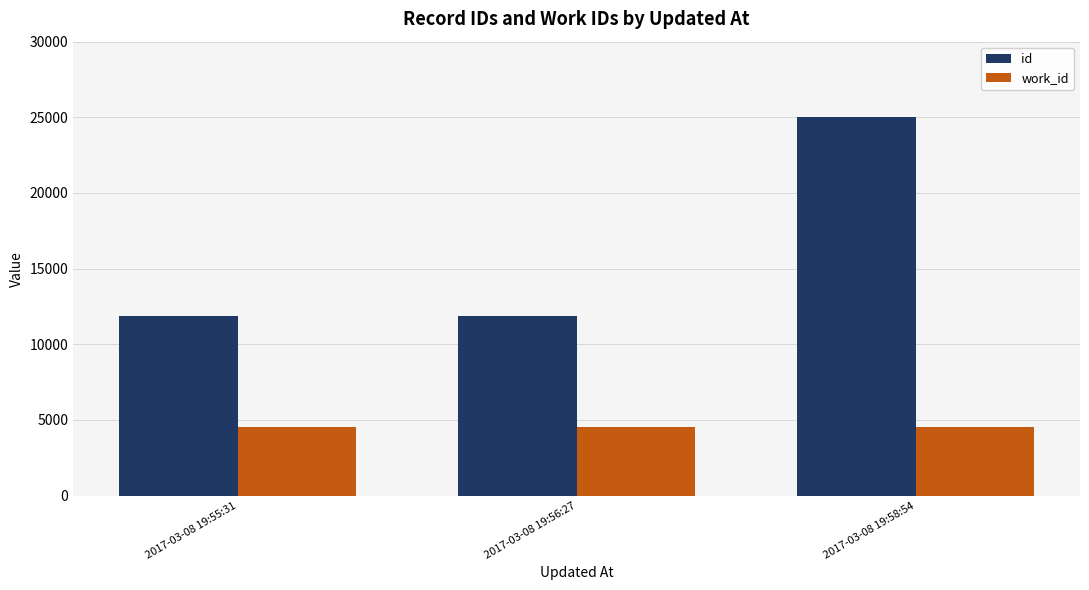

Where is id nearest to the value 18468?

2017-03-08 19:56:27